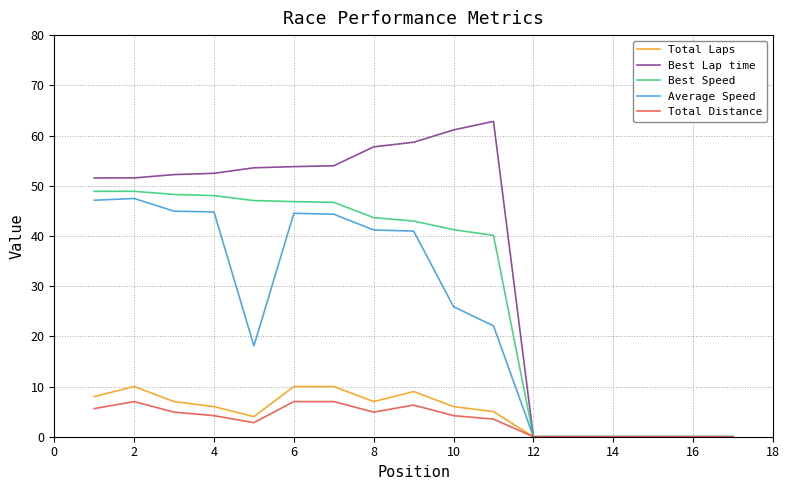

Which series has the largest total across all categories?

Best Lap time